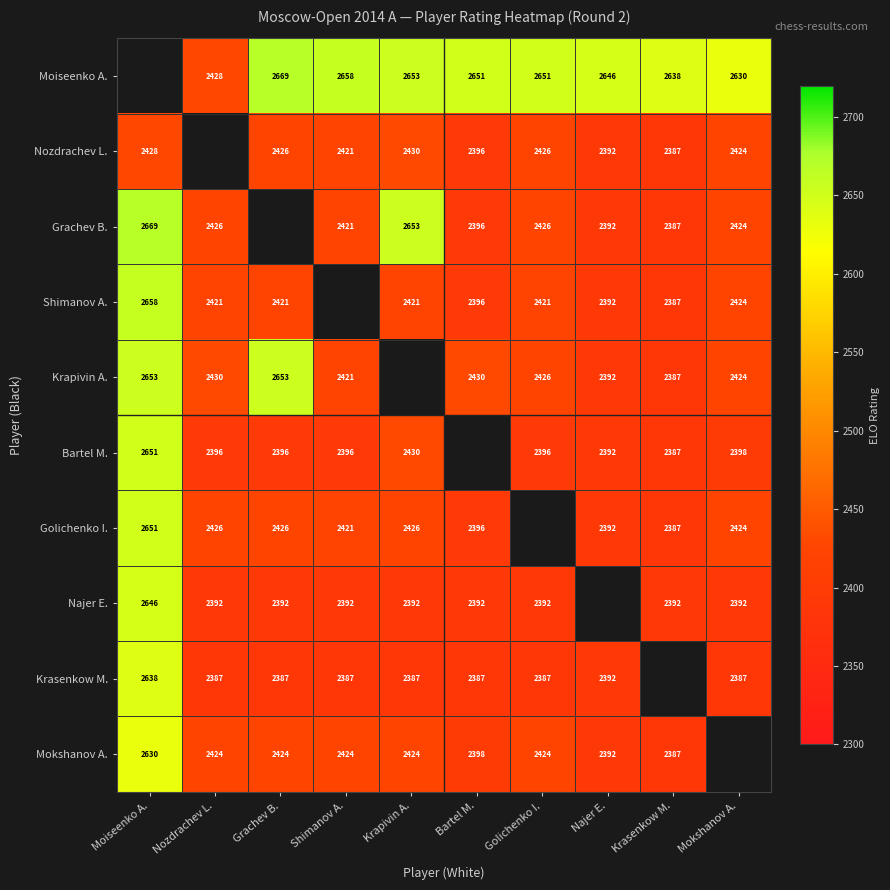

The Grachev B. series shows 579 at Nozdrachev L.. True or false?

False